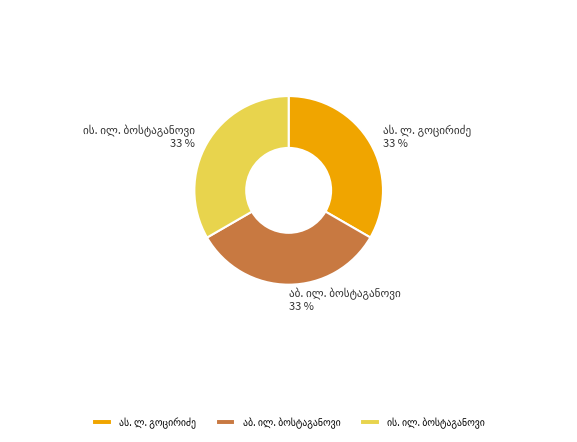

To the nearest percent, what is the average slice percentage?

33%